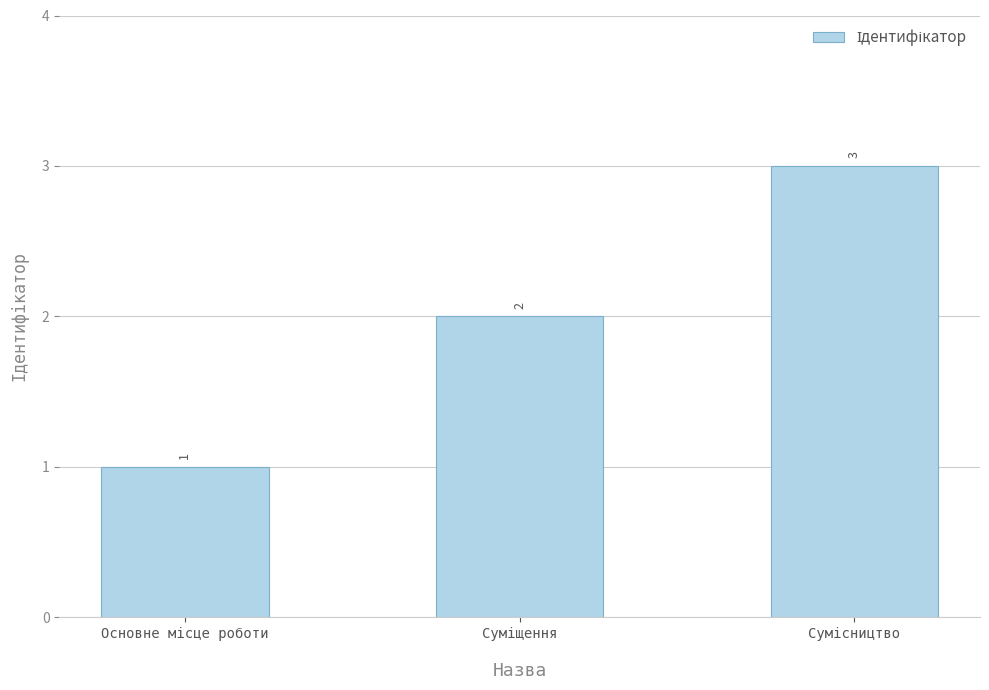

What is the greatest value displayed?

3